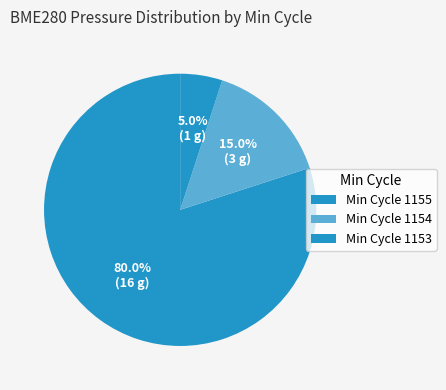

How many slices are in this pie chart?

3